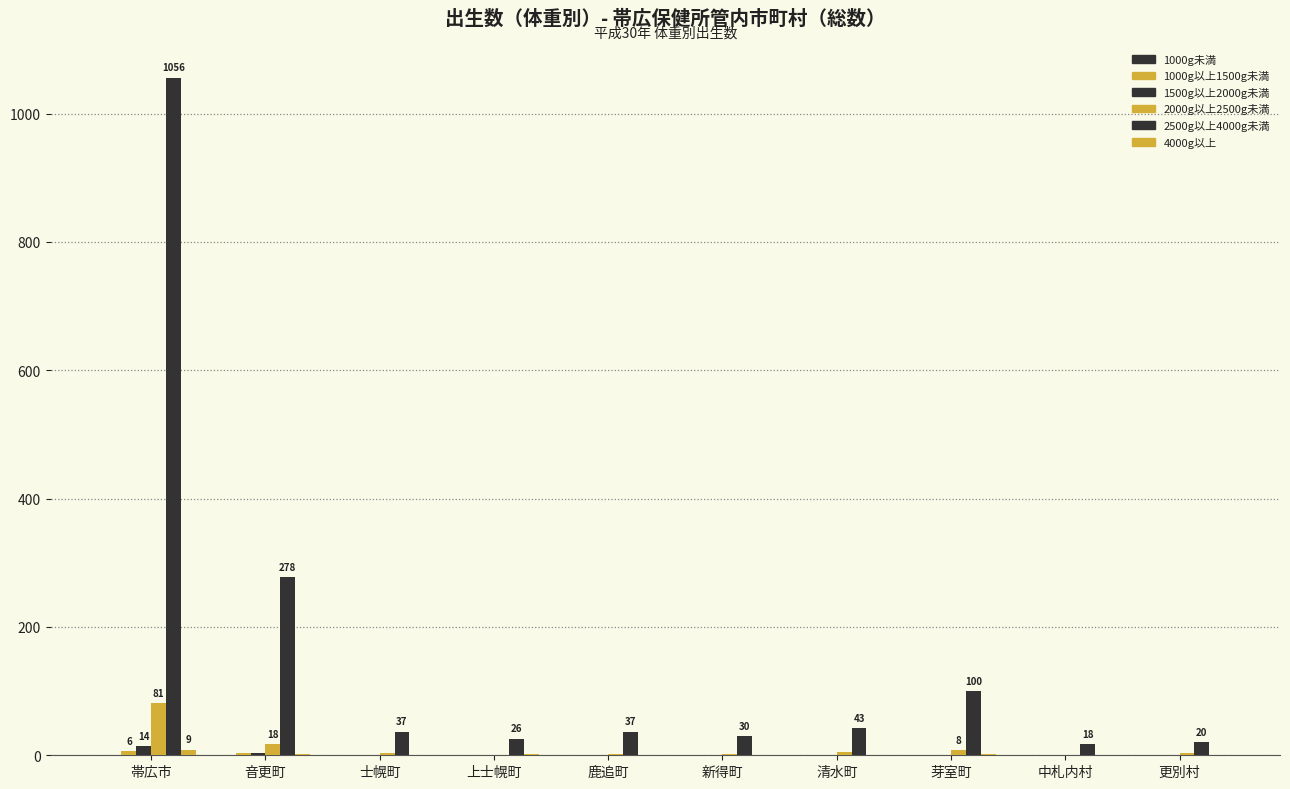

How many data points does each series have?

10